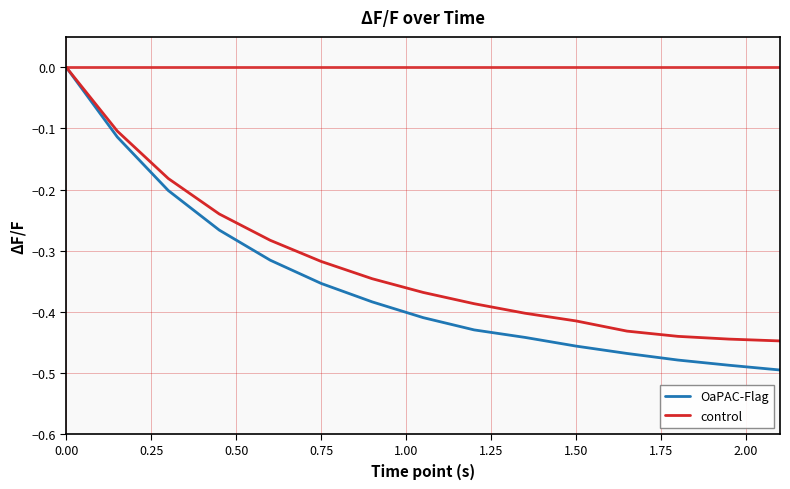

How many values in the OaPAC-Flag series are below 0?

14